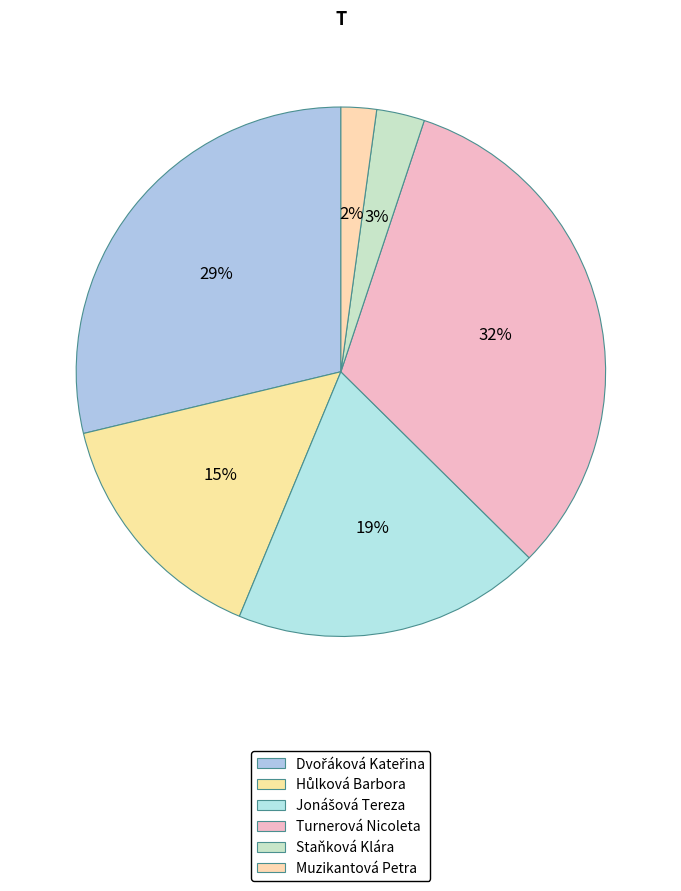

Is there any slice that represents more than half of the pie?

No